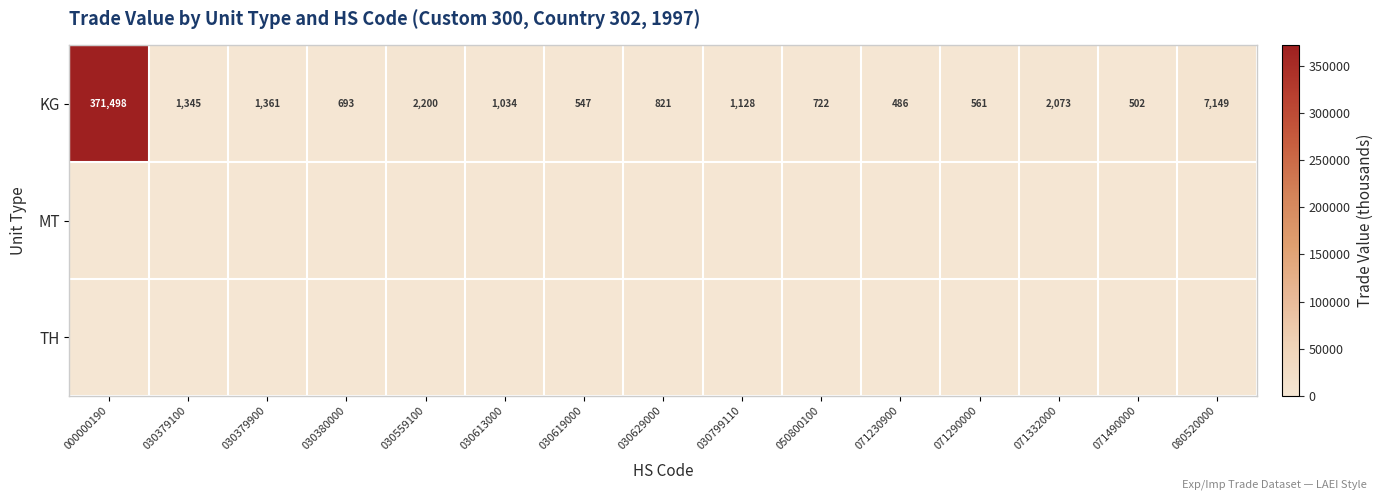

What is the maximum value for KG?

371498